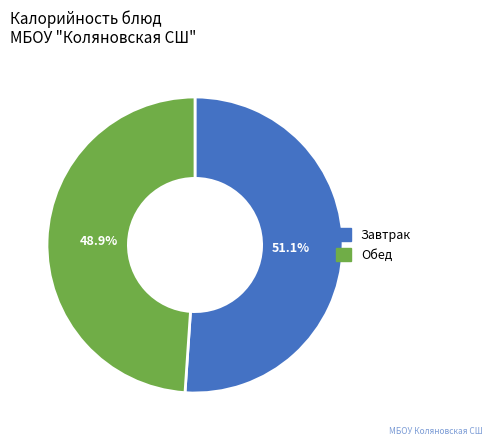

Is there any slice that represents more than half of the pie?

Yes